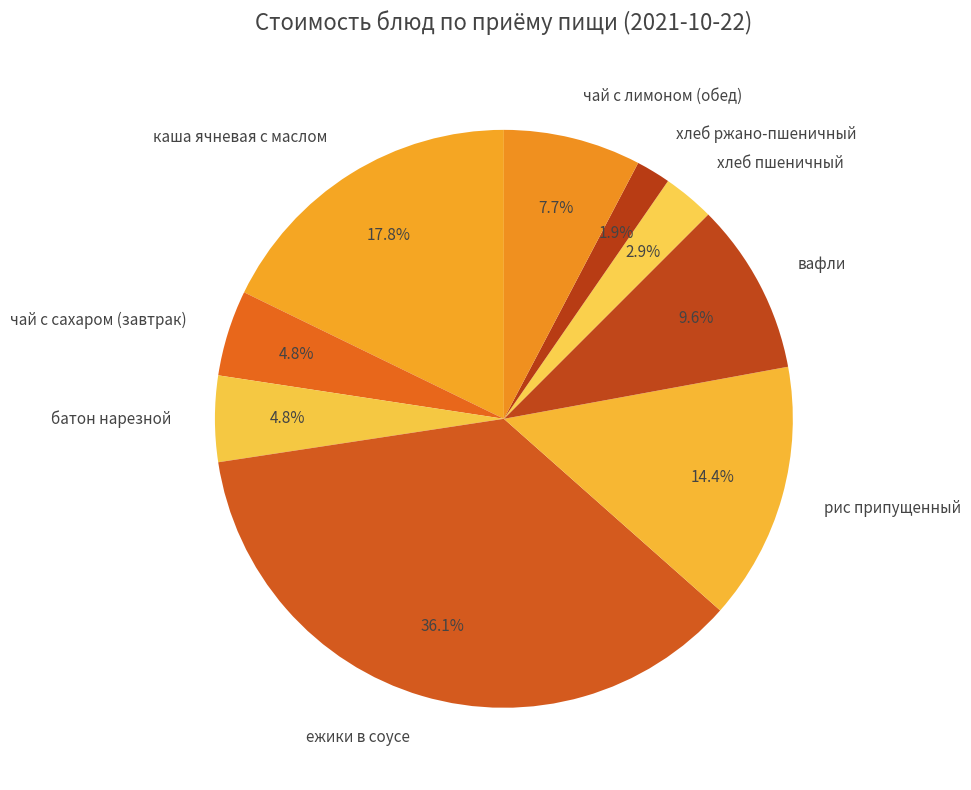

How many slices are in this pie chart?

9